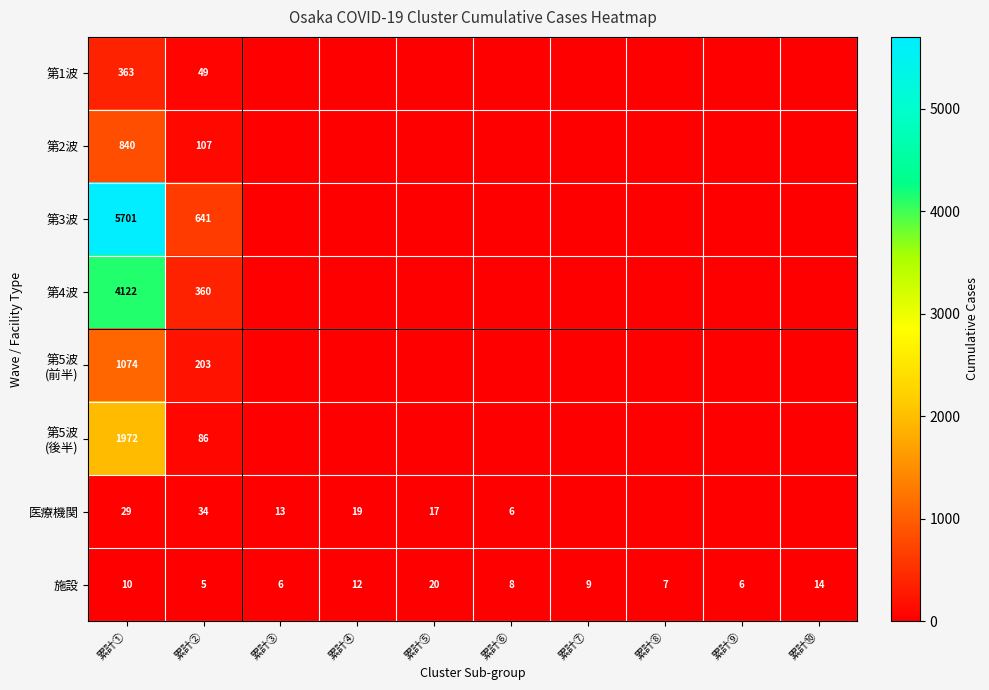

What value does the 施設 series have at 累計④?

12